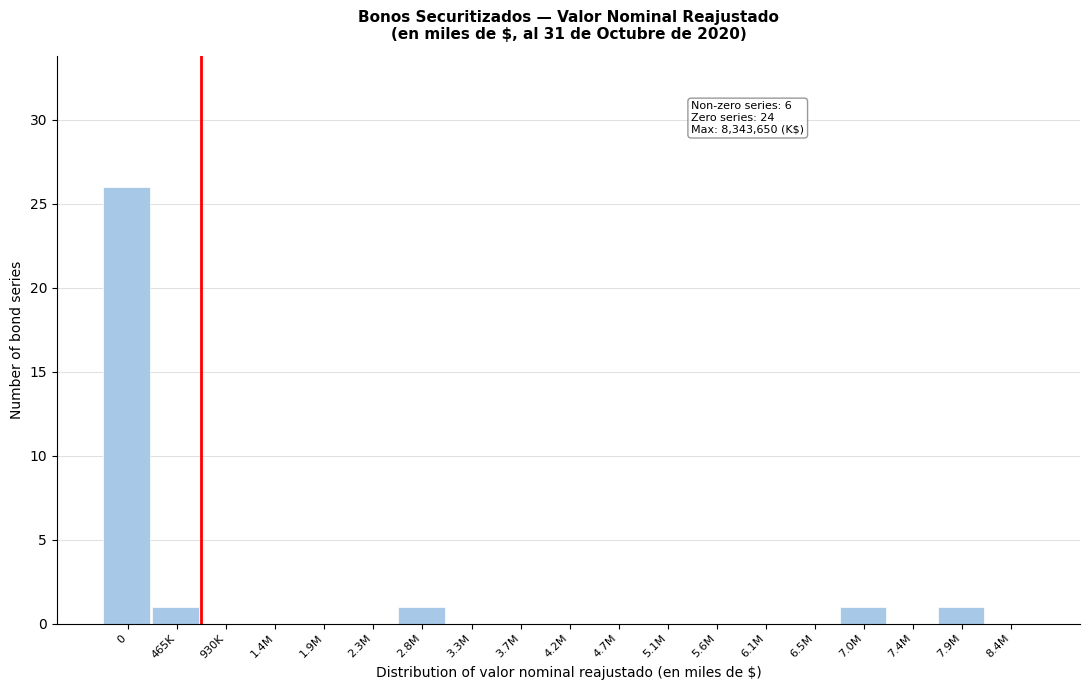

Reading left to right, what are all the values shown in this chart?

0=26	465K=1	930K=0	1.4M=0	1.9M=0	2.3M=0	2.8M=1	3.3M=0	3.7M=0	4.2M=0	4.7M=0	5.1M=0	5.6M=0	6.1M=0	6.5M=0	7.0M=1	7.4M=0	7.9M=1	8.4M=0